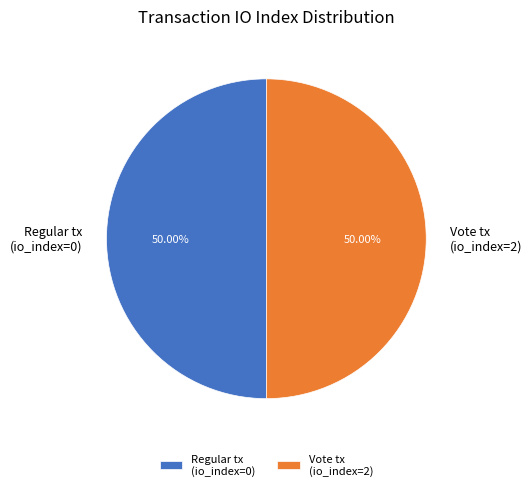

Combined, do Vote tx (io_index=2) and Regular tx (io_index=0) account for over 50%?

Yes